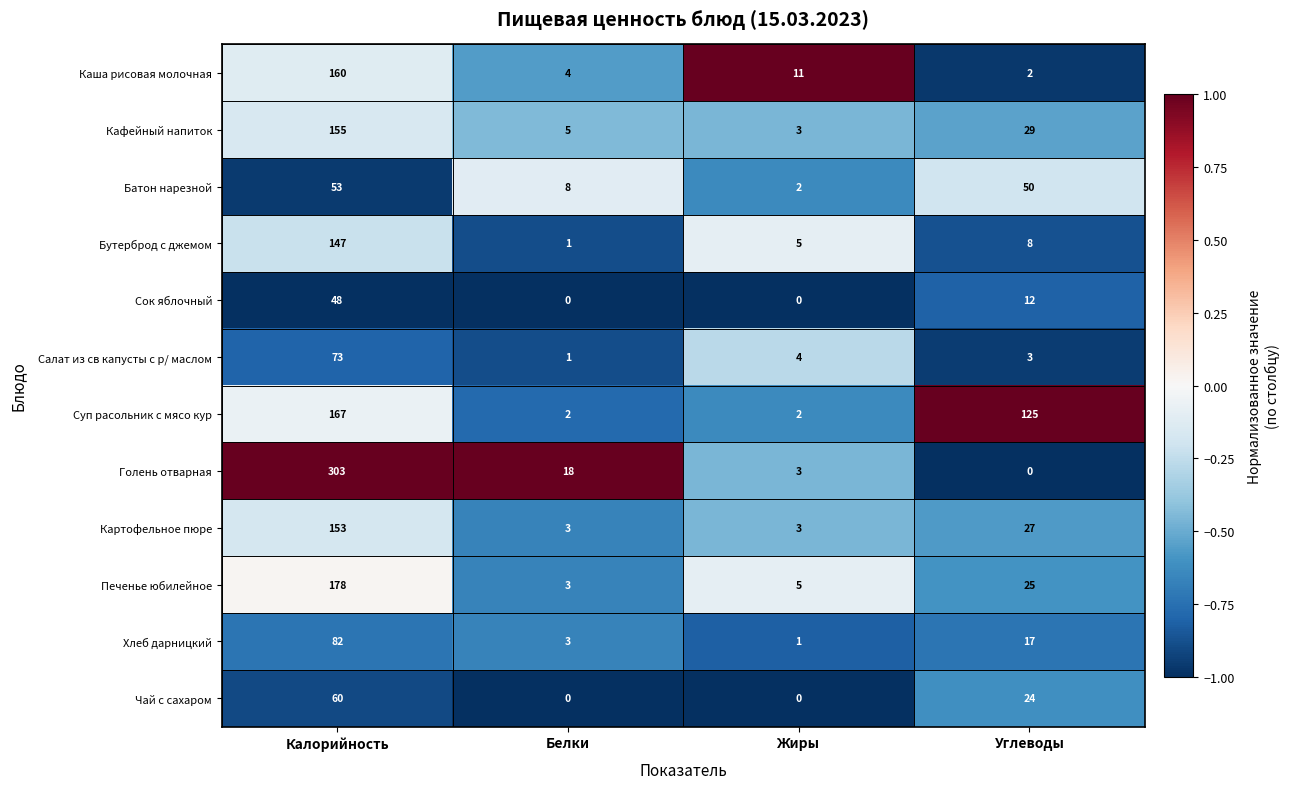

What is the difference between the highest and lowest values at Углеводы?

125